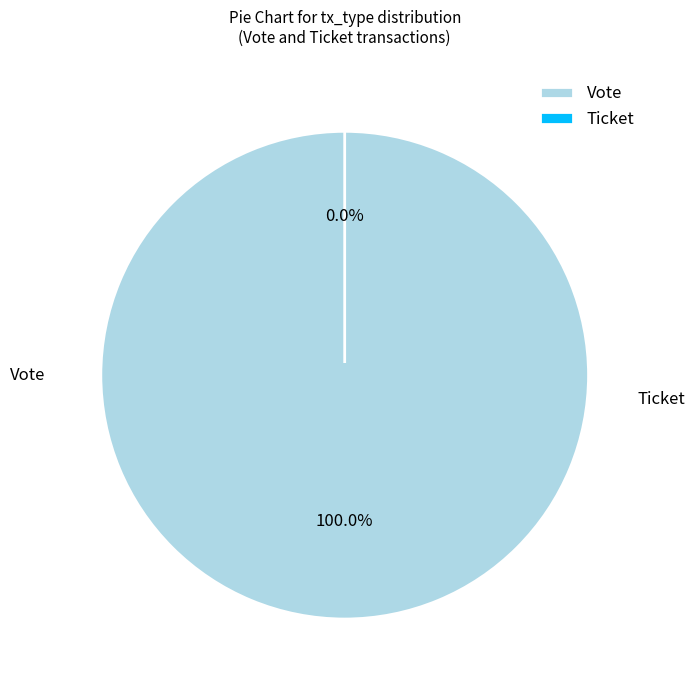

Which slice is the largest?

Vote